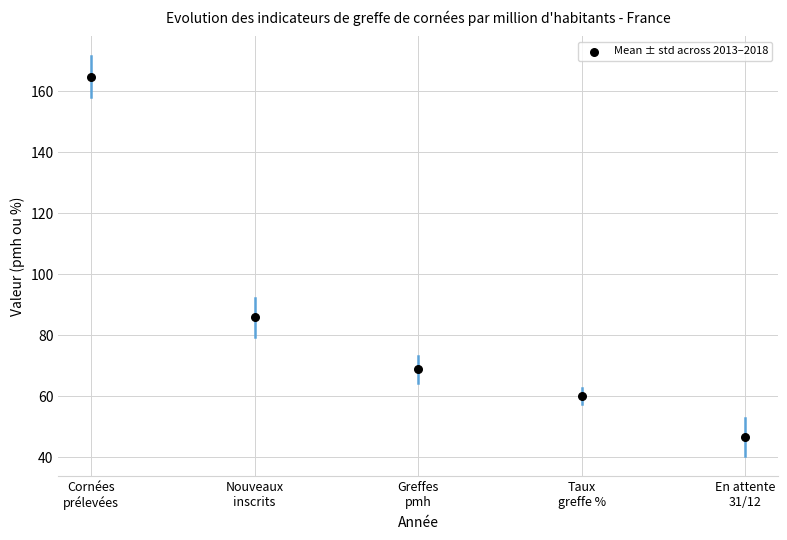

What is the average Y value?

85.2